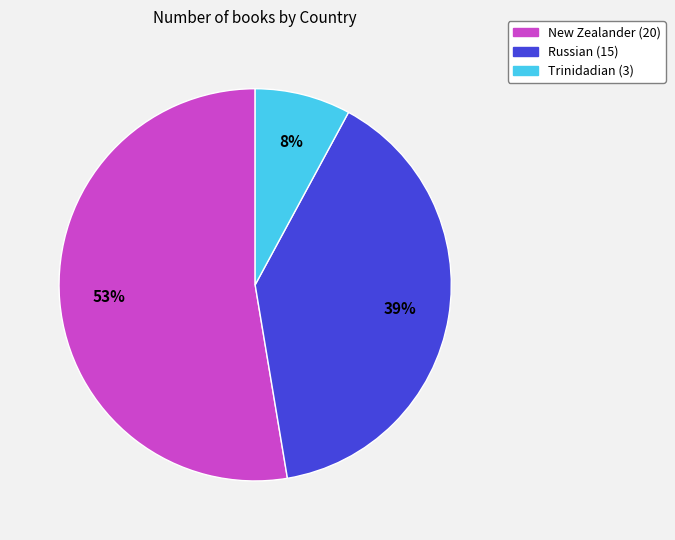

How many segments does this pie chart have?

3